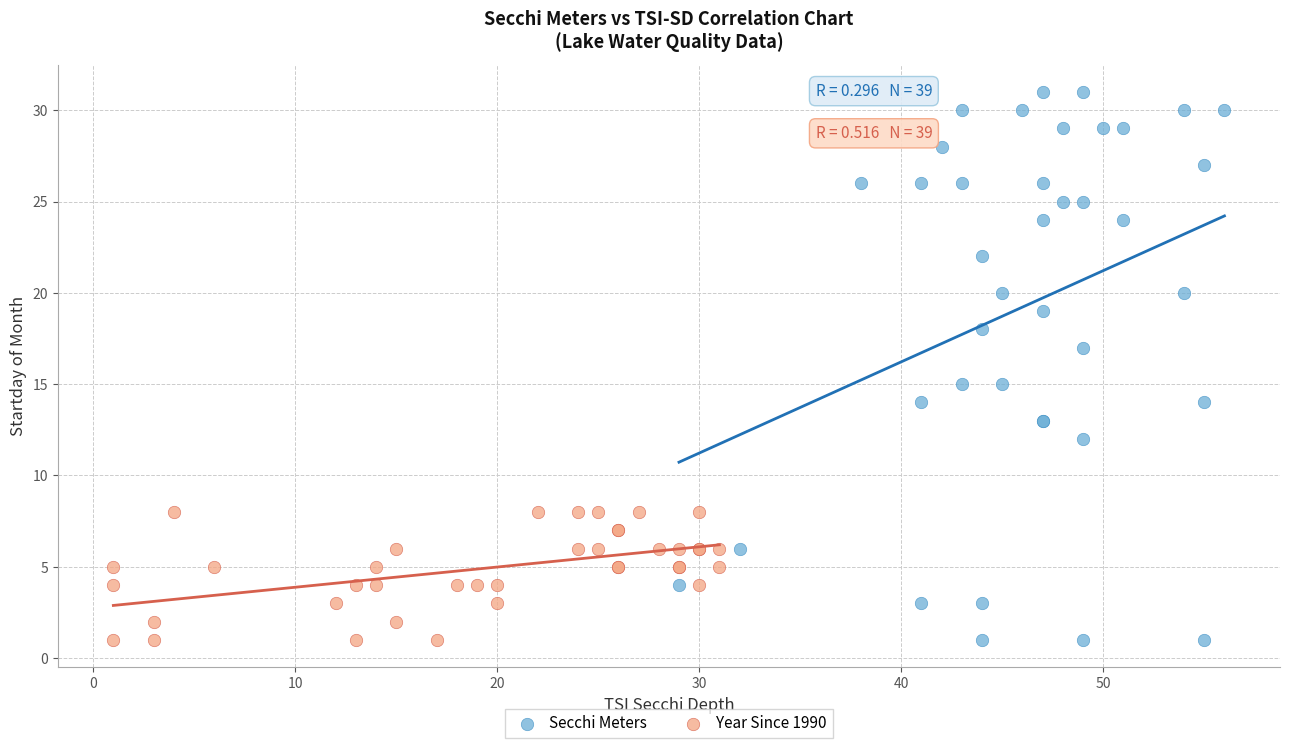

Which series reaches the maximum Y coordinate?

Secchi Meters